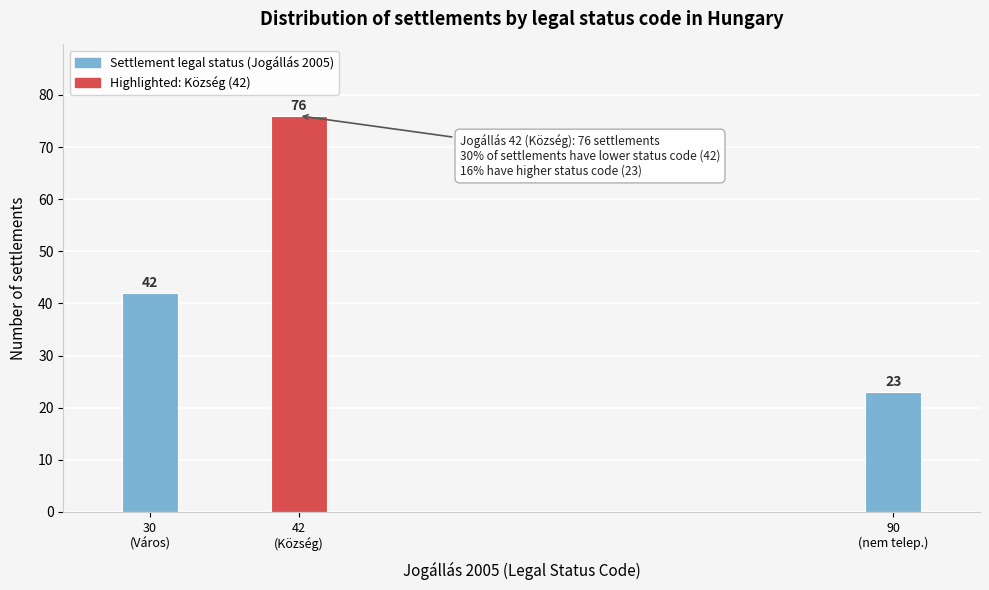

Reading right to left, transcribe all the data shown in this chart.

23	76	42